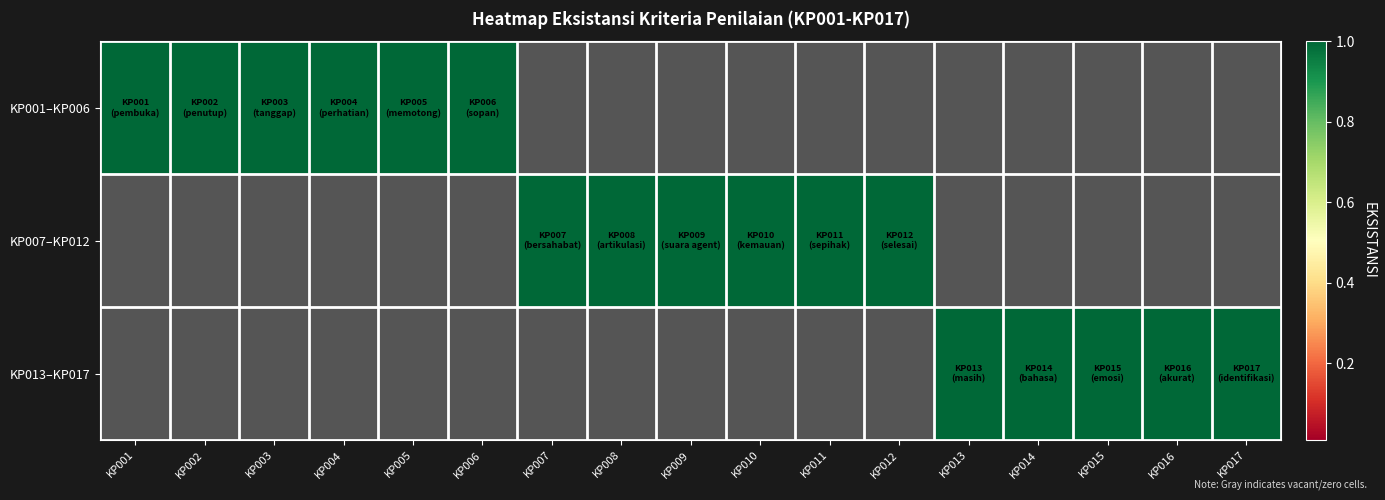

What is the spread (max minus min) of values at KP004?

1